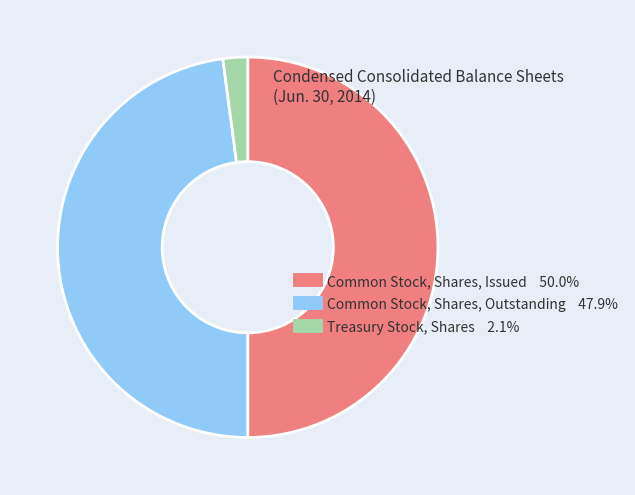

What is the largest slice in the pie chart?

Common Stock, Shares, Issued